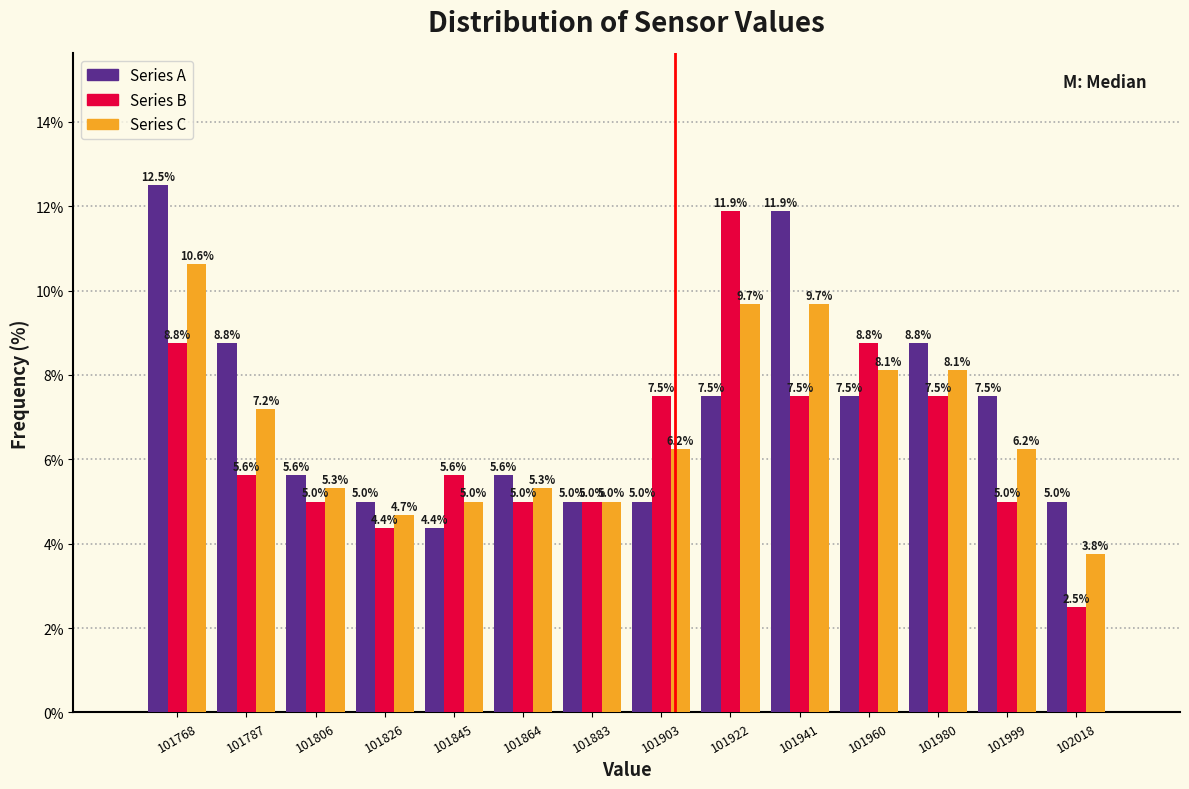

Reading left to right, transcribe this chart: for each range on the x-axis, give the height of each series' bar. The bar edges are not printed on the chart, so give them approximately, as read against the axis.

101758 to 101778: Series A=12.5	Series B=8.8	Series C=10.6
101778 to 101796: Series A=8.8	Series B=5.6	Series C=7.2
101796 to 101816: Series A=5.6	Series B=5.0	Series C=5.3
101816 to 101836: Series A=5.0	Series B=4.4	Series C=4.7
101836 to 101854: Series A=4.4	Series B=5.6	Series C=5.0
101854 to 101874: Series A=5.6	Series B=5.0	Series C=5.3
101874 to 101894: Series A=5.0	Series B=5.0	Series C=5.0
101894 to 101912: Series A=5.0	Series B=7.5	Series C=6.2
101912 to 101932: Series A=7.5	Series B=11.9	Series C=9.7
101932 to 101950: Series A=11.9	Series B=7.5	Series C=9.7
101950 to 101970: Series A=7.5	Series B=8.8	Series C=8.1
101970 to 101990: Series A=8.8	Series B=7.5	Series C=8.1
101990 to 102008: Series A=7.5	Series B=5.0	Series C=6.2
102008 to 102028: Series A=5.0	Series B=2.5	Series C=3.8